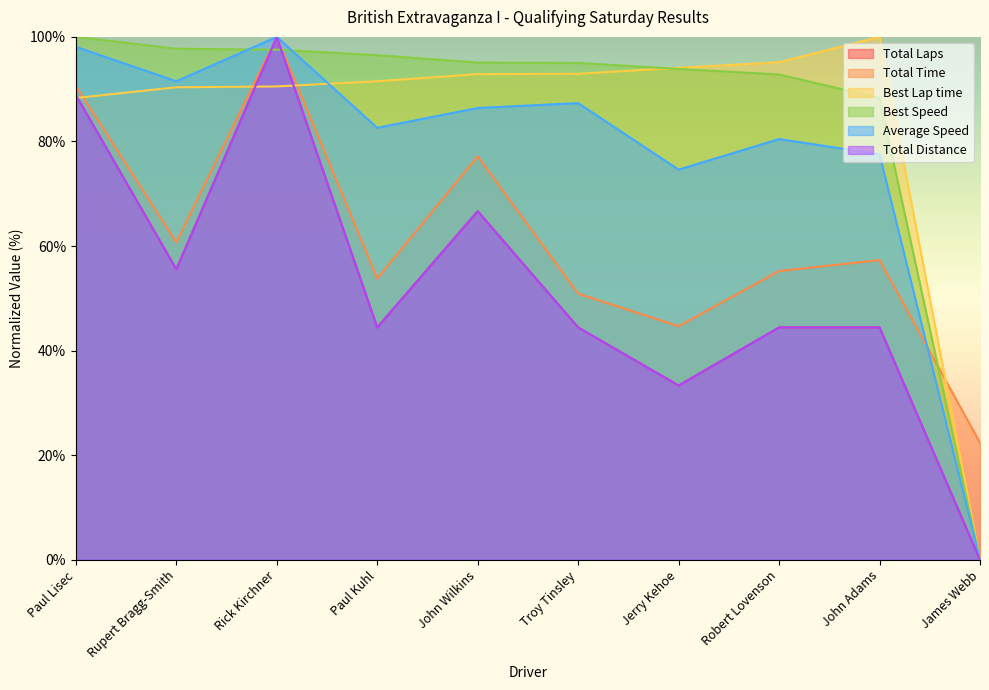

What is the label of the 10th point from the left?

James Webb